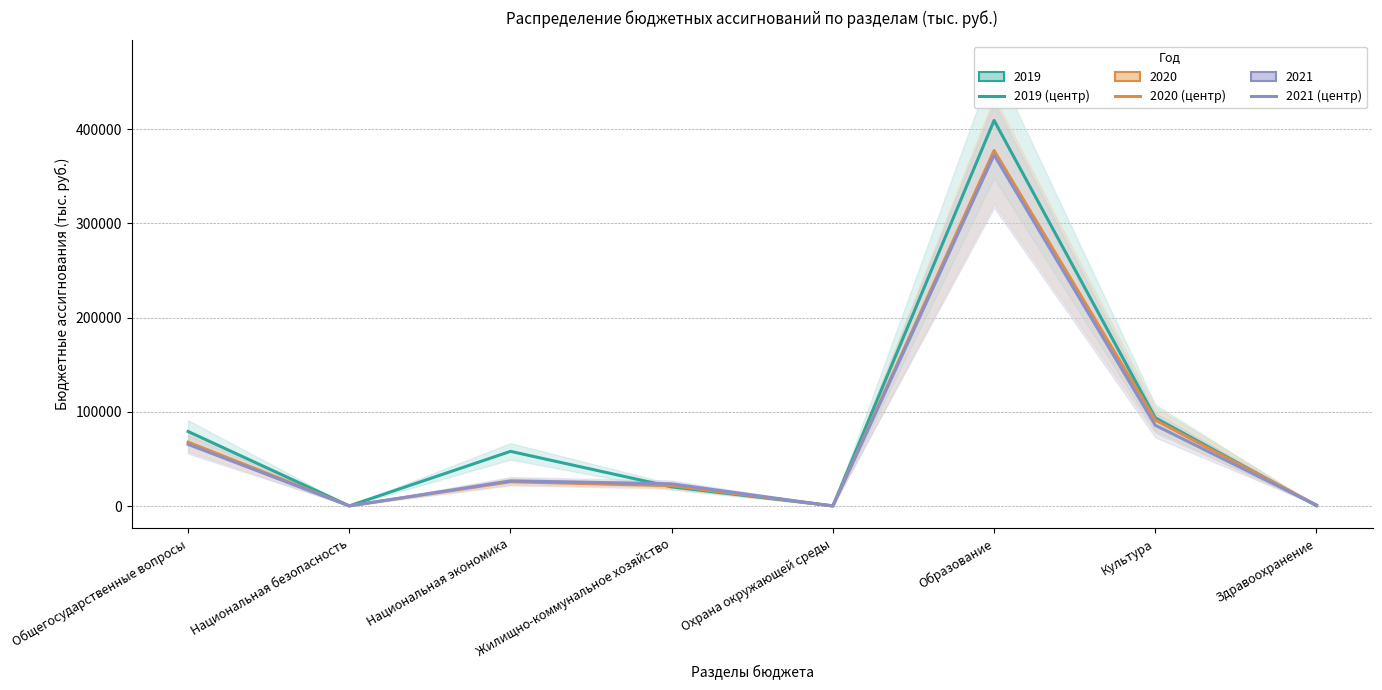

Which has a higher value, Культура or Образование?

Образование